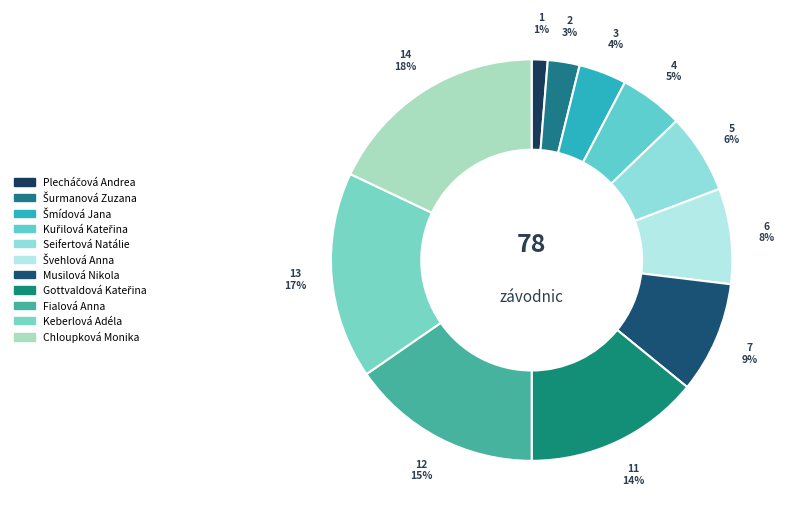

Approximately how many times larger is the value at Plecháčová Andrea compared to Seifertová Natálie?

0.2